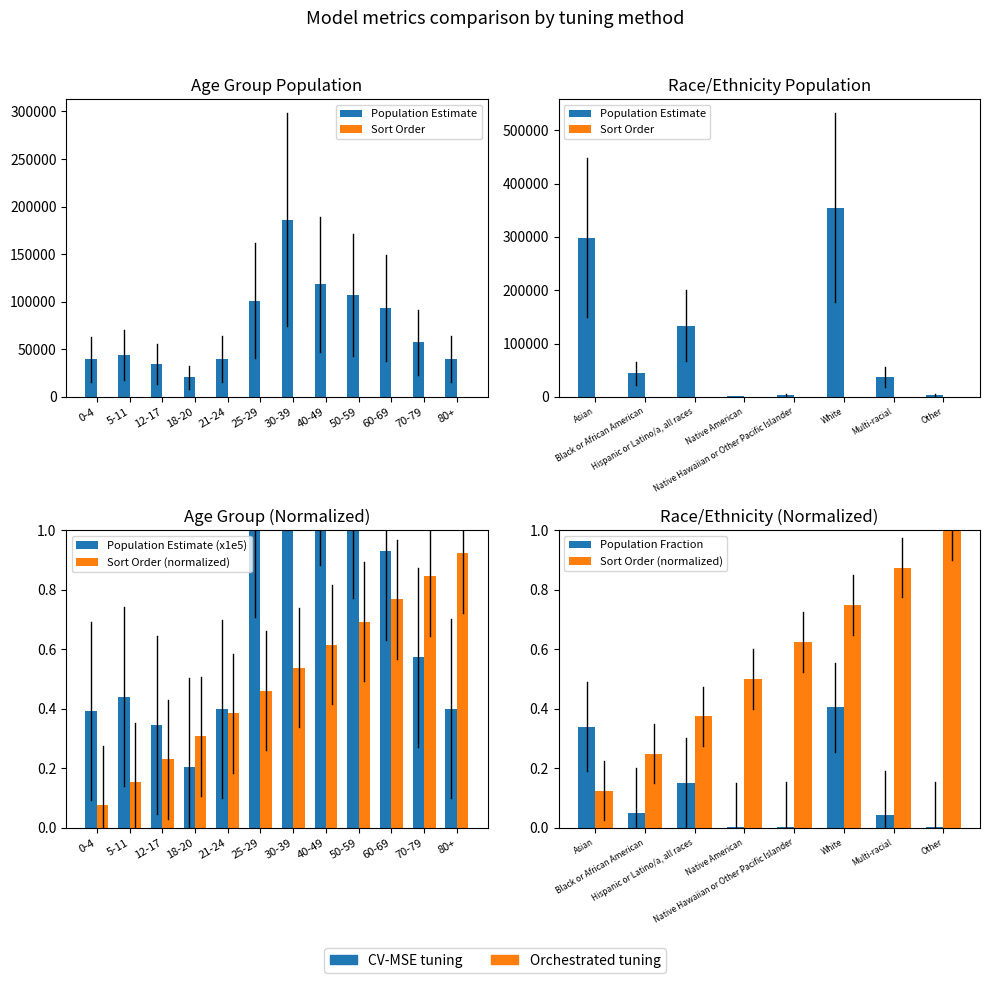

How many bars are there in each group?

2